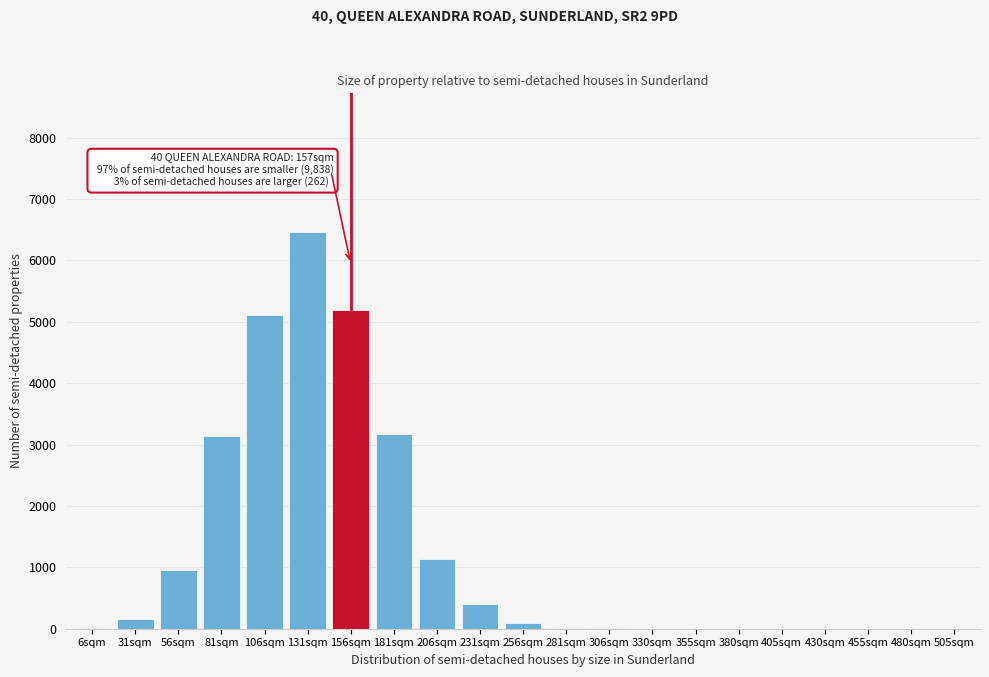

What is the sum of all values?

25836